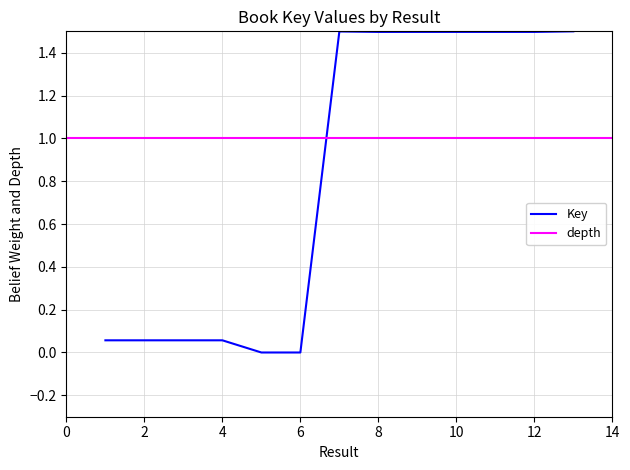

What is the greatest value displayed?

1.5